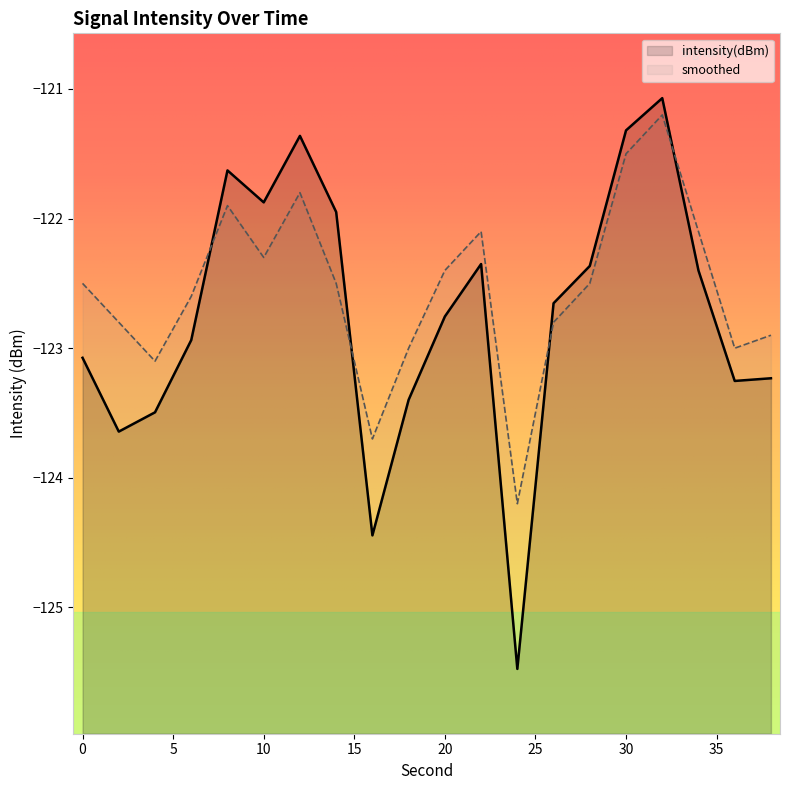

Reading left to right, what are all the values shown in this chart?

intensity(dBm): -123.1	-123.6	-123.5	-122.9	-121.6	-121.9	-121.4	-121.9	-124.4	-123.4	-122.8	-122.4	-125.5	-122.7	-122.4	-121.3	-121.1	-122.4	-123.3	-123.2
smoothed: -122.5	-122.8	-123.1	-122.6	-121.9	-122.3	-121.8	-122.5	-123.7	-123.0	-122.4	-122.1	-124.2	-122.8	-122.5	-121.5	-121.2	-122.1	-123.0	-122.9